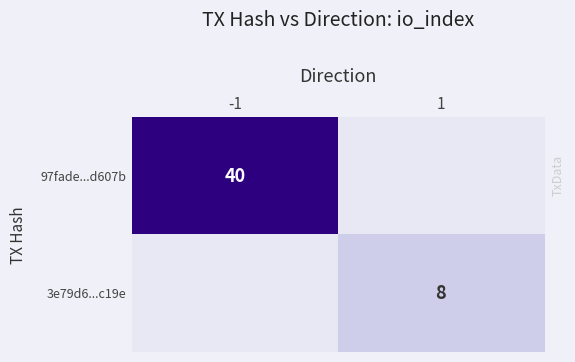

What is the difference between the highest and lowest values at -1?

40